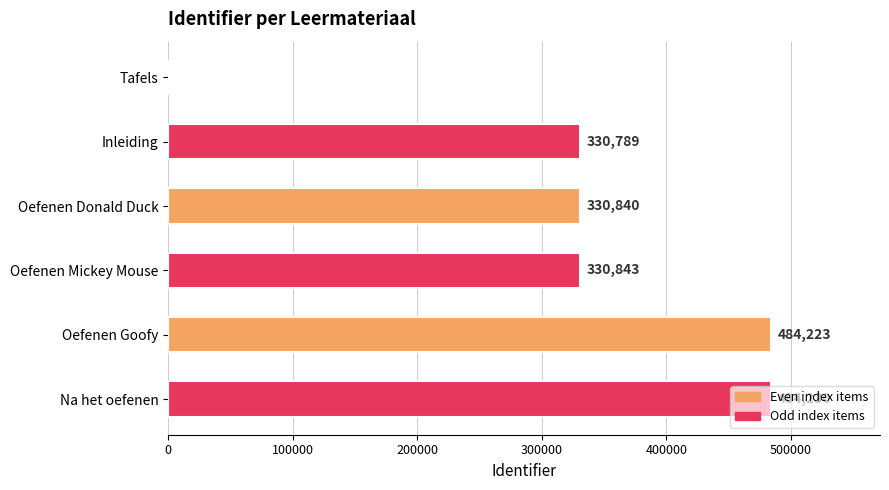

Which category has the highest value across all series?

Na het oefenen